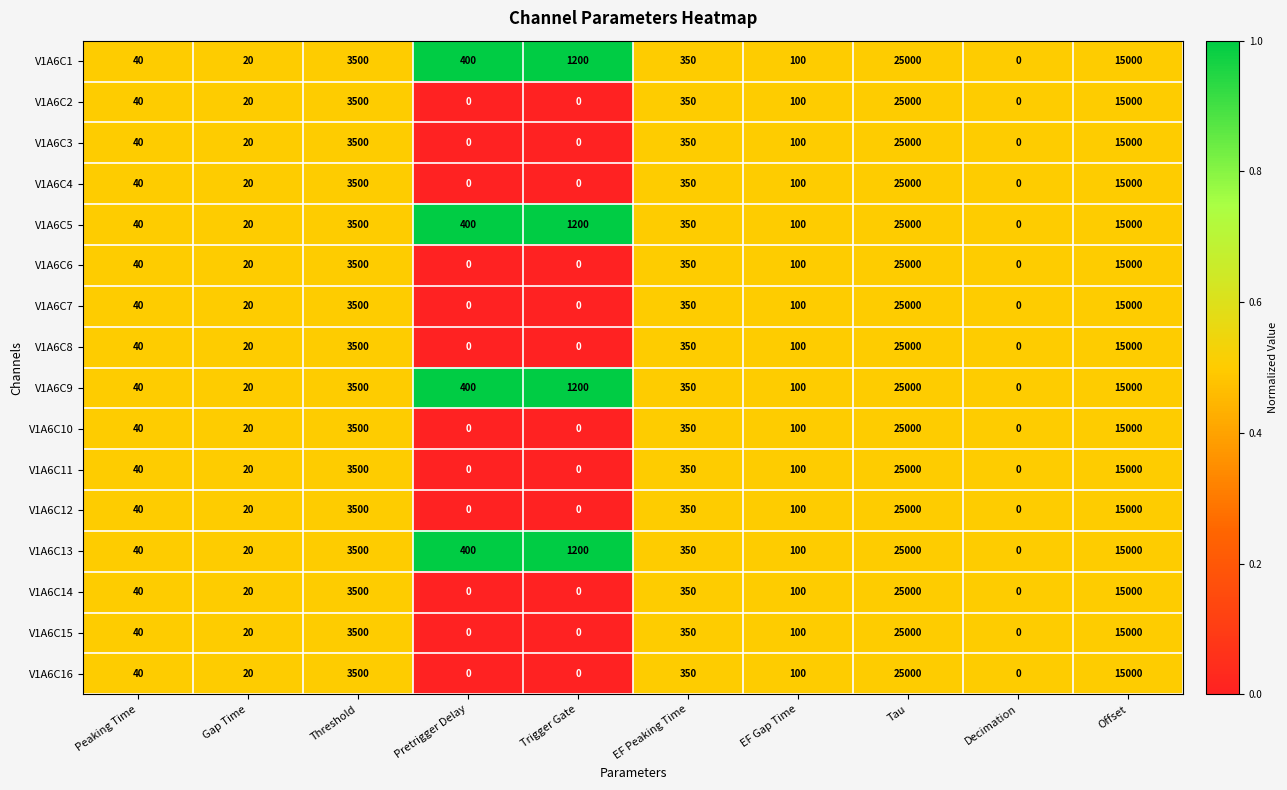

What is the approximate value of V1A6C13 at EF Peaking Time, to the nearest 100?

400